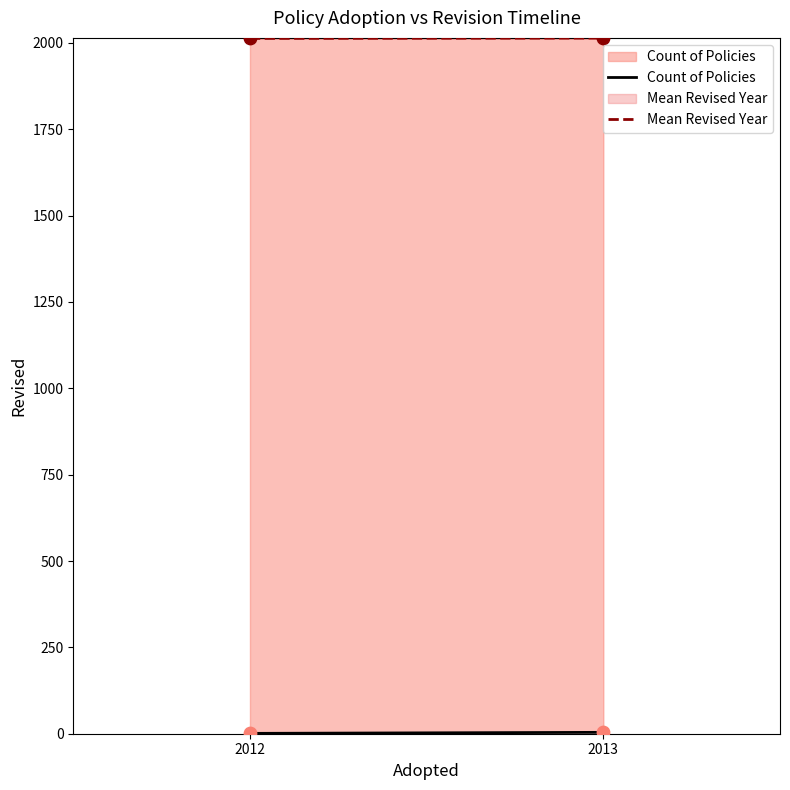

Which series has the largest total across all categories?

Mean Revised Year